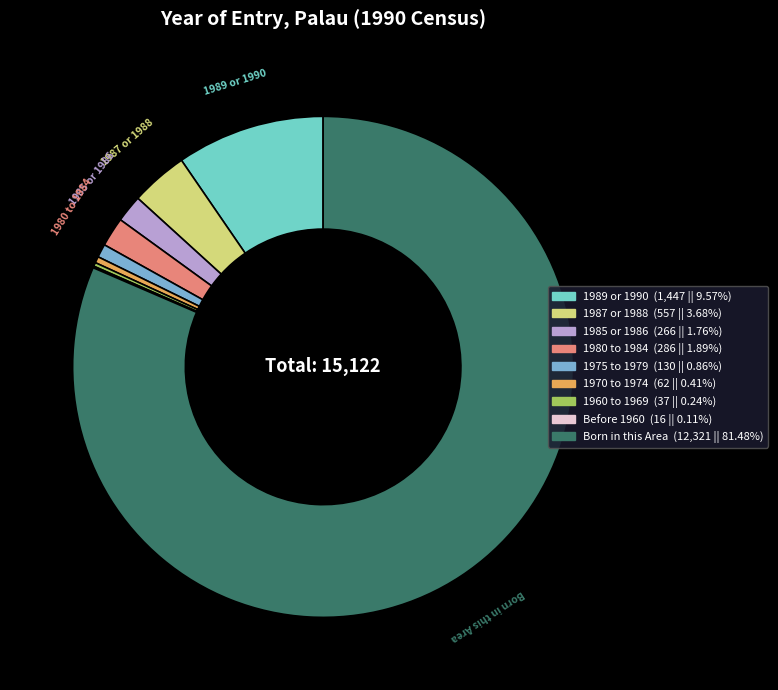

Which slice is the largest?

Born in this Area